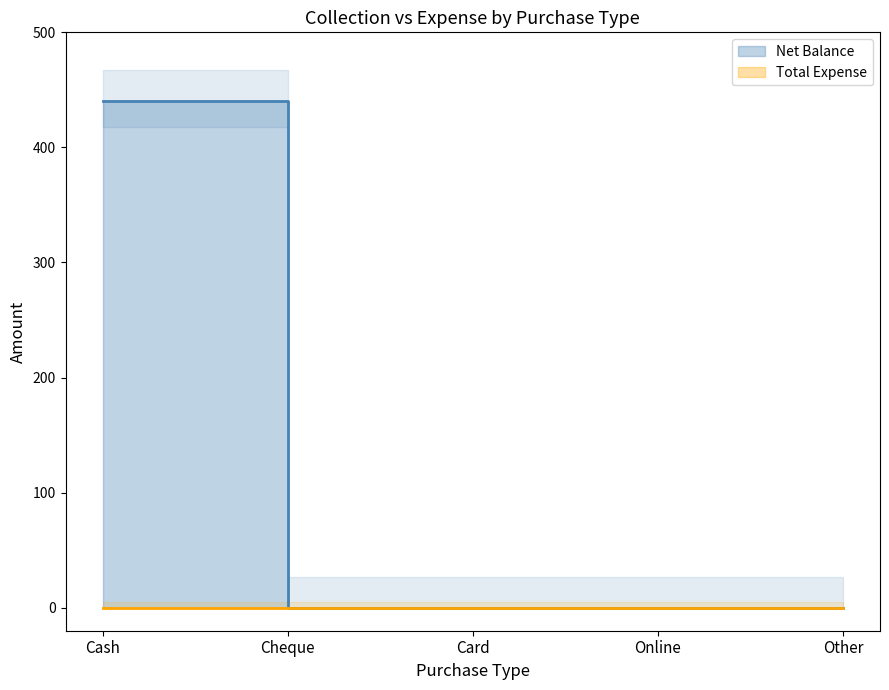

Reading left to right, list all the values displayed in this chart.

440	0	0	0	0